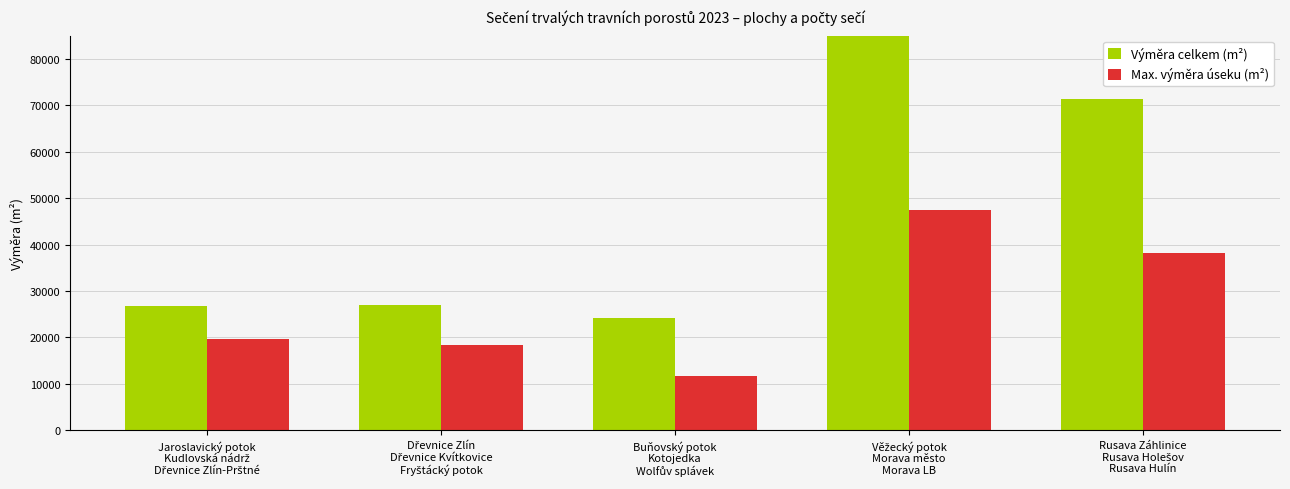

At which category is the sum across all series the highest?

Věžecký potok
Morava město
Morava LB